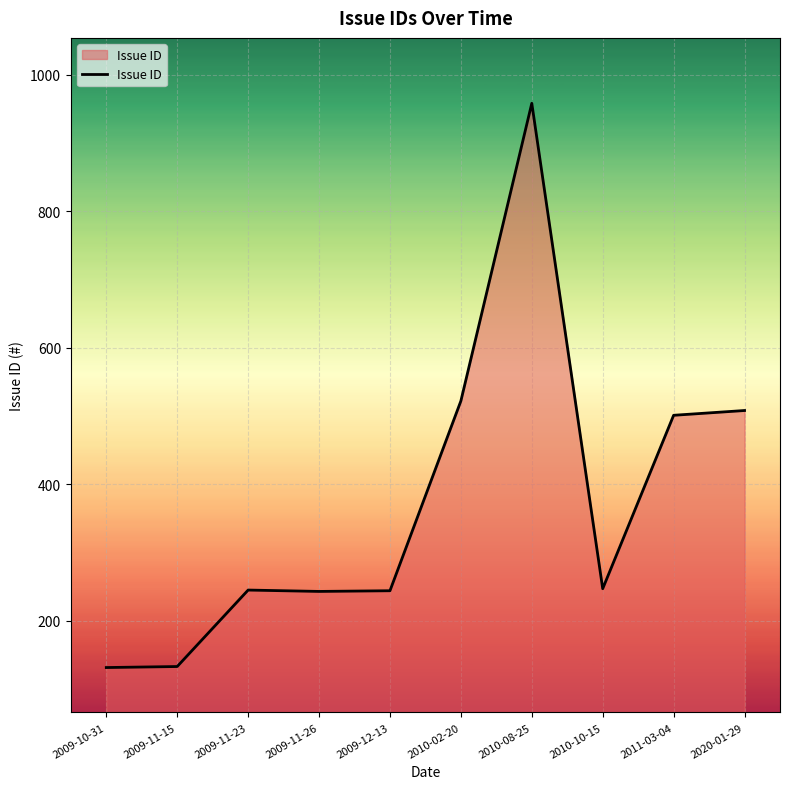

What value does the data have at 2009-12-13?

244.0